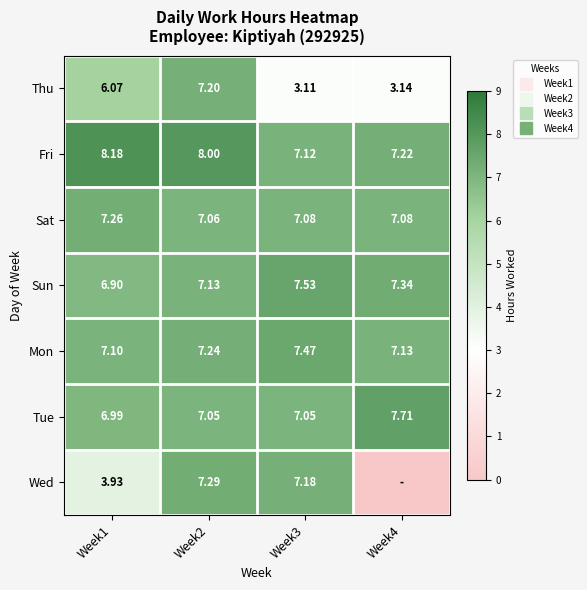

True or false: Wed has a value of 0.0 at Week4.

True